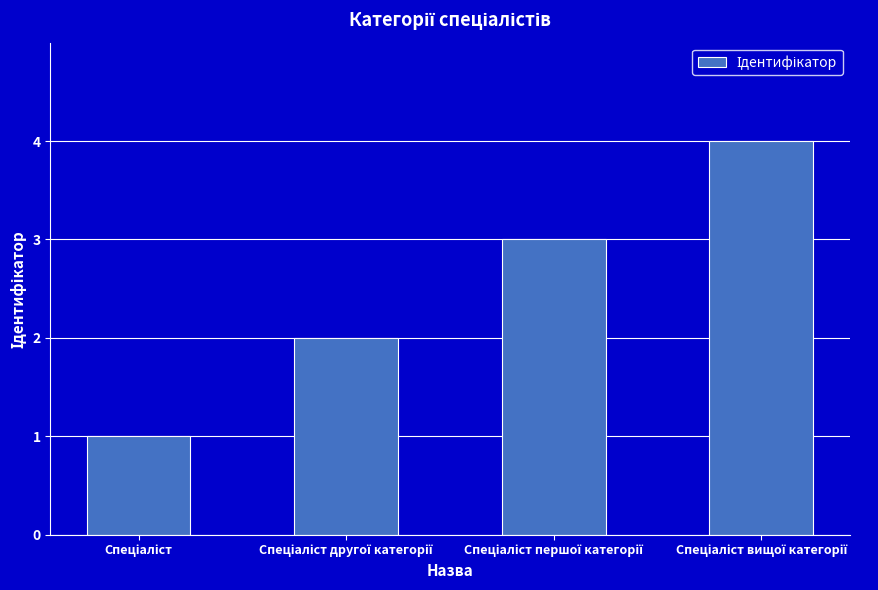

What is the difference between the maximum and minimum values?

3